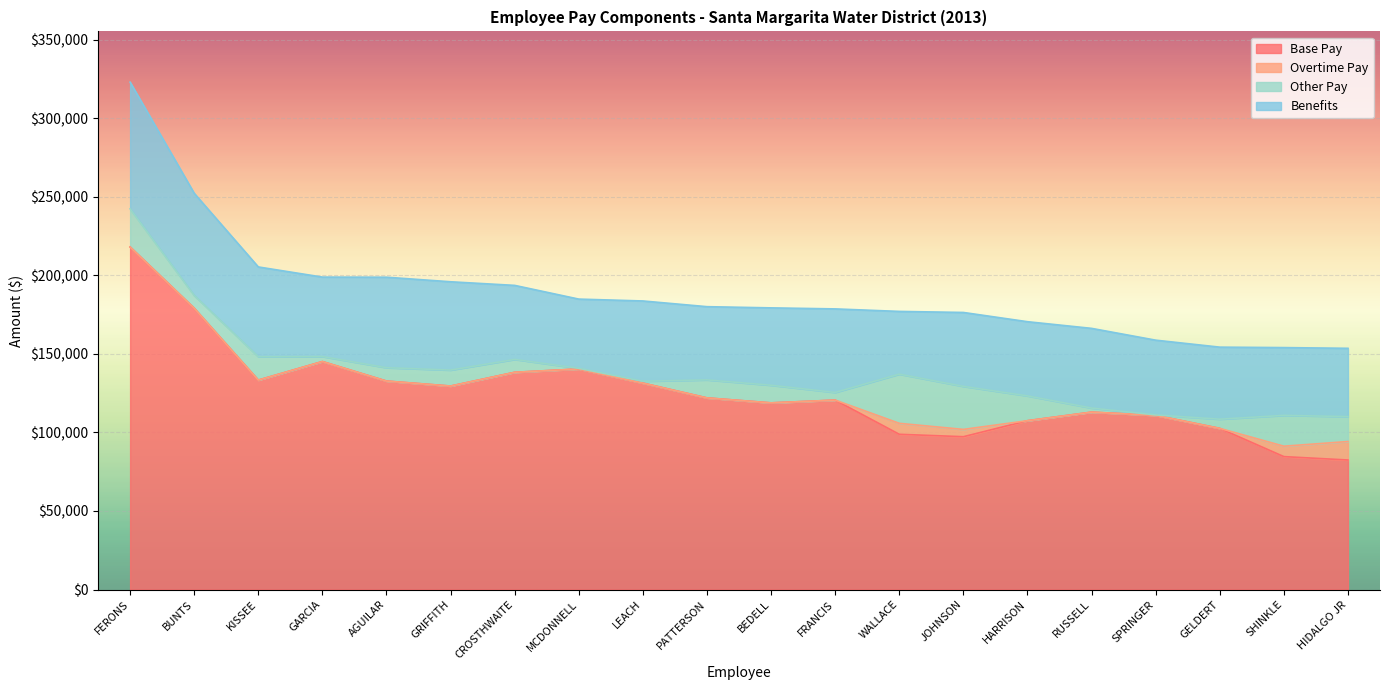

Reading left to right, what are all the values shown in this chart?

Base Pay: 218018.9	179045.2	133305.0	145112.3	132692.2	129518.7	138276.8	140386.7	131386.5	121977.1	118812.7	120568.9	98818.0	97278.2	107464.0	112913.1	110877.1	102584.0	84607.5	82448.8
Overtime Pay: 0.0	0.0	0.0	0.0	0.0	0.0	0.0	0.0	0.0	0.0	0.0	0.0	6974.7	4643.3	0.0	0.0	0.0	0.0	6630.7	11768.0
Other Pay: 24297.9	8179.5	14870.8	3179.1	8505.1	10163.6	8190.0	414.0	1188.0	11463.7	11220.7	4873.6	31306.1	27390.8	15792.0	2605.4	270.0	5840.6	19616.9	15864.5
Benefits: 80625.8	64980.6	57148.1	50570.7	57592.4	56203.8	47118.6	44060.2	51095.7	46596.1	49245.9	53178.7	39924.4	47042.4	47219.1	50709.3	47577.3	45854.7	43134.6	43457.4